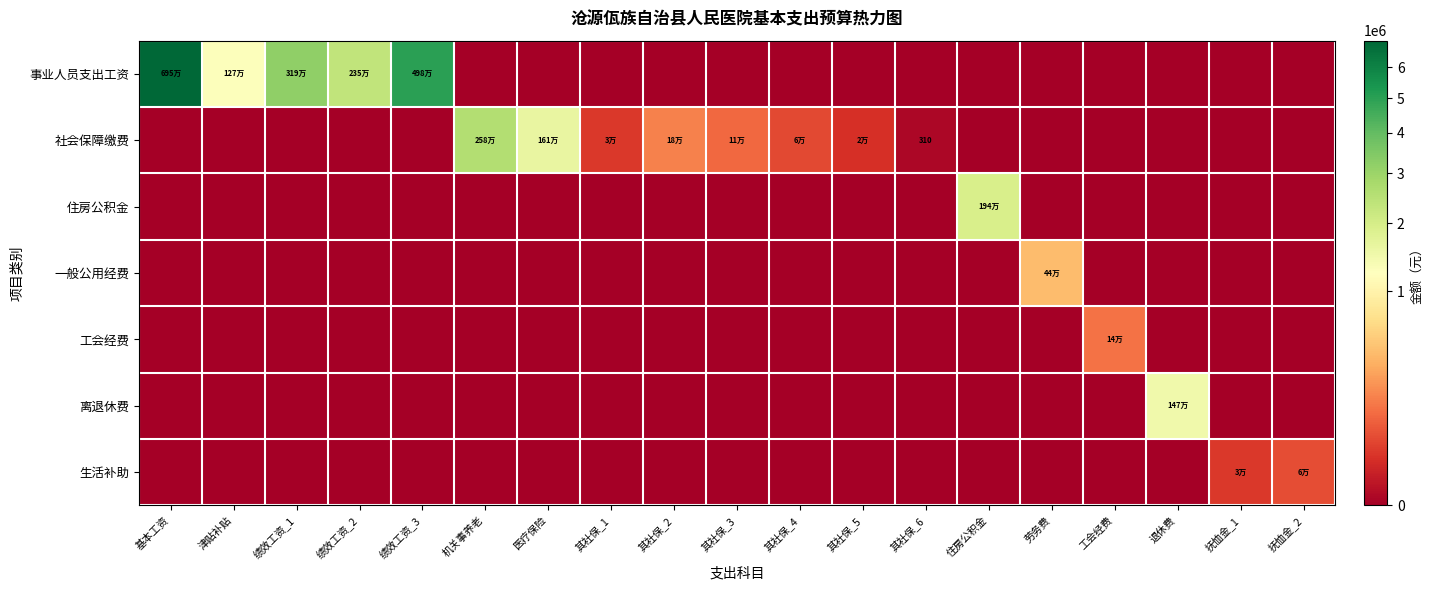

Between 津贴补贴 and 其社保_6, which series saw the biggest shift?

事业人员支出工资